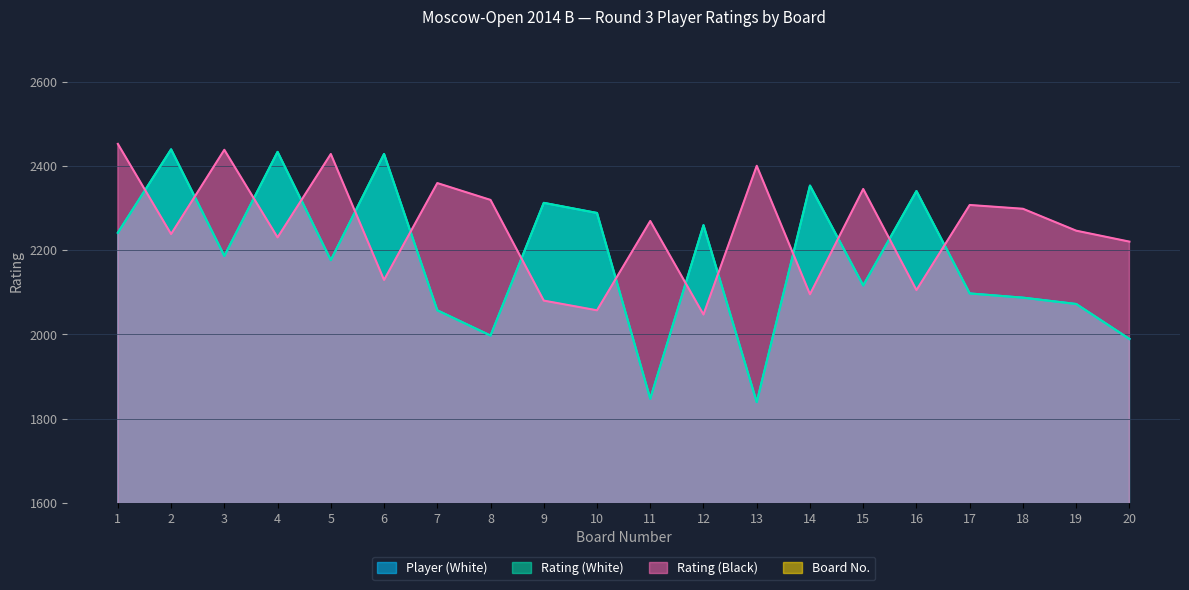

At which category does Player (White) reach its first local peak?

2